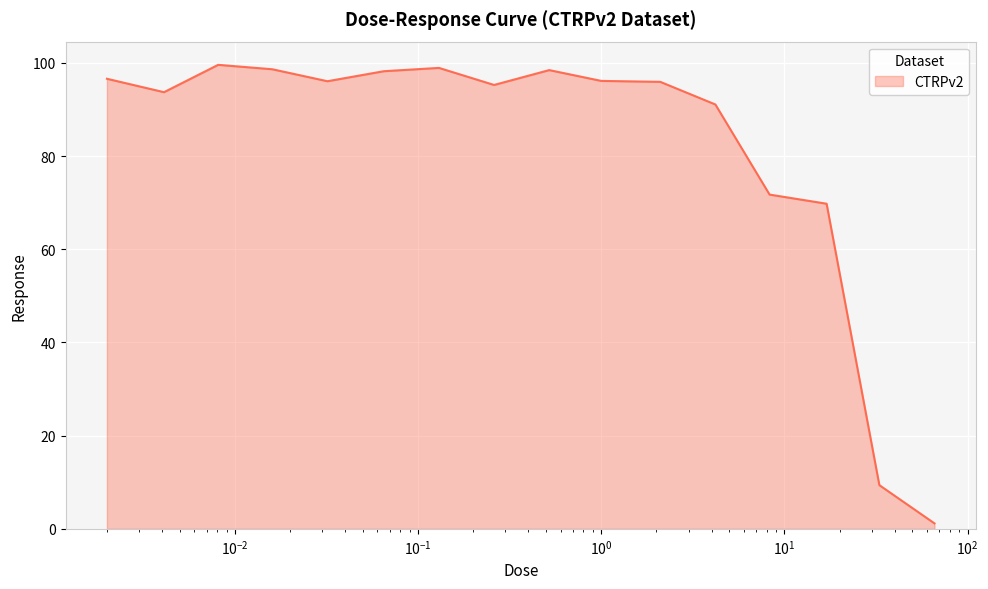

What is the greatest value displayed?

99.6